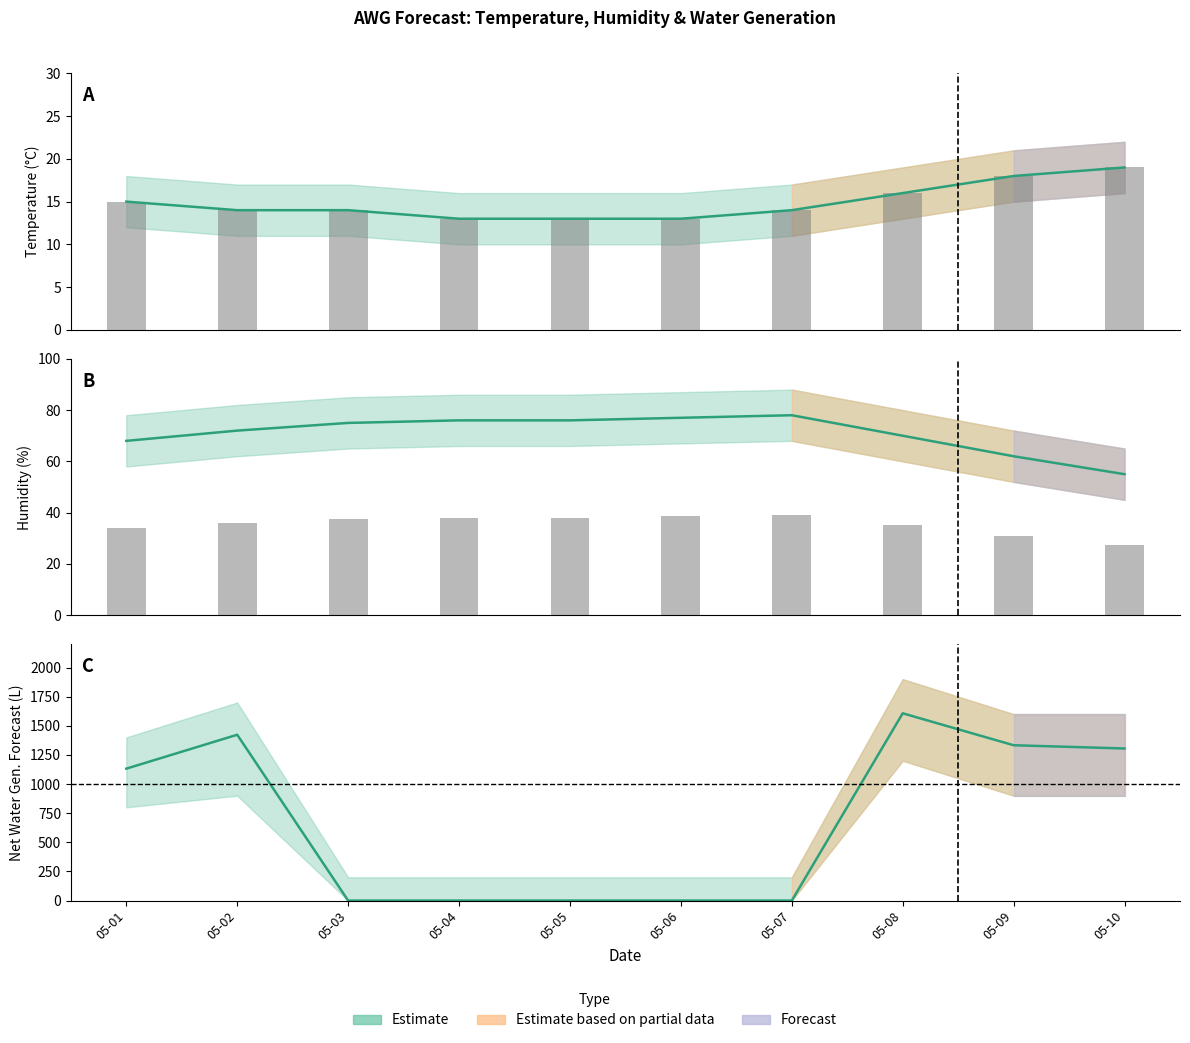

How many distinct data groups are displayed?

3